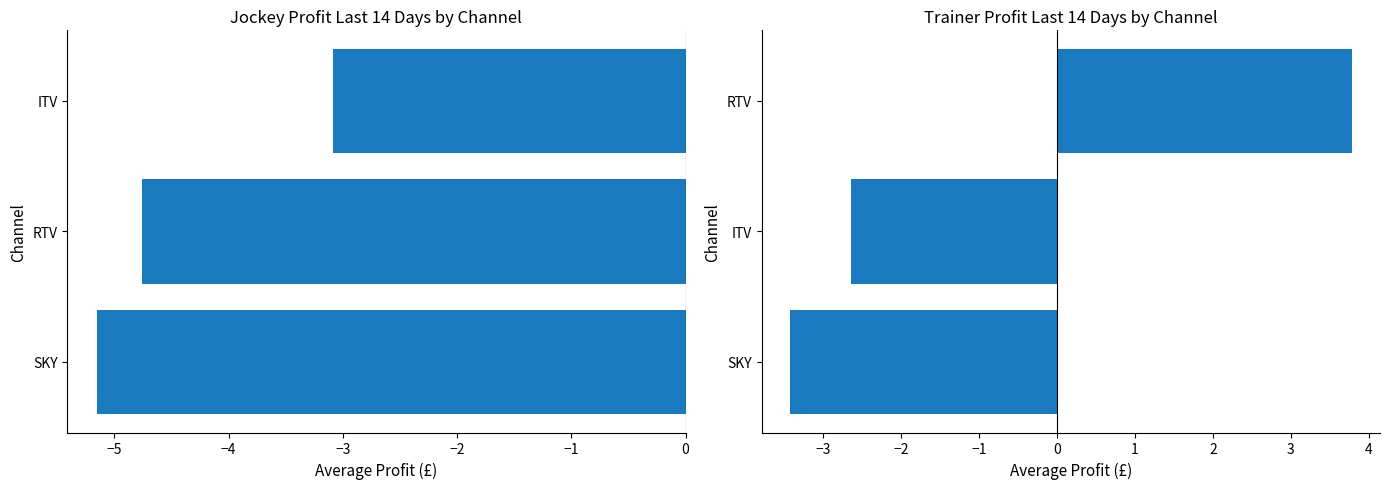

Are the bars grouped side by side (vs. stacked)?

Yes